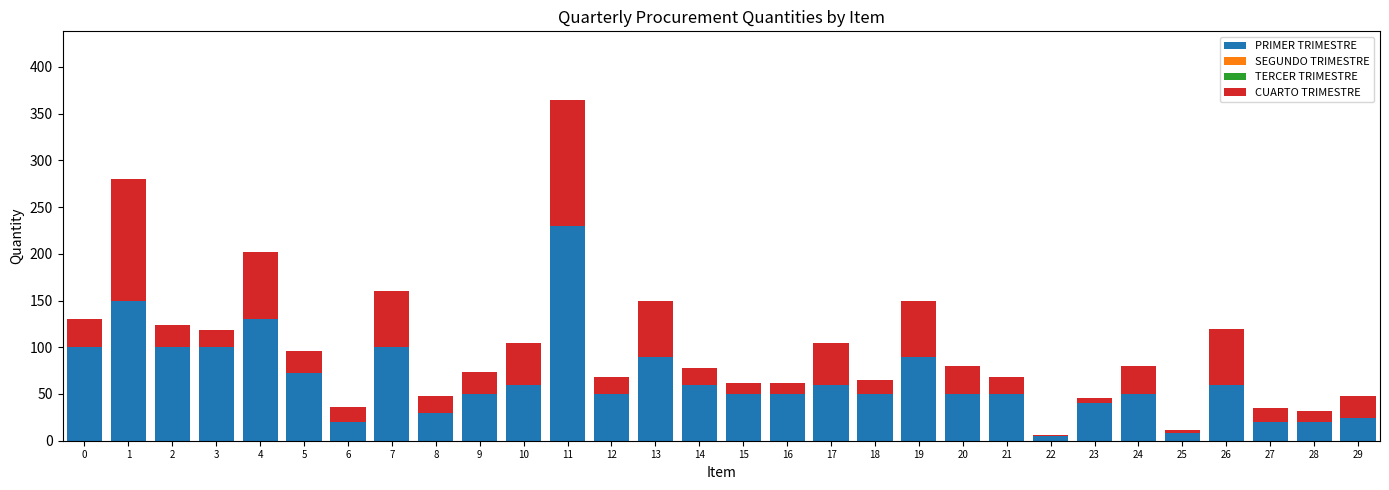

What is the sum of all PRIMER TRIMESTRE values?

1969